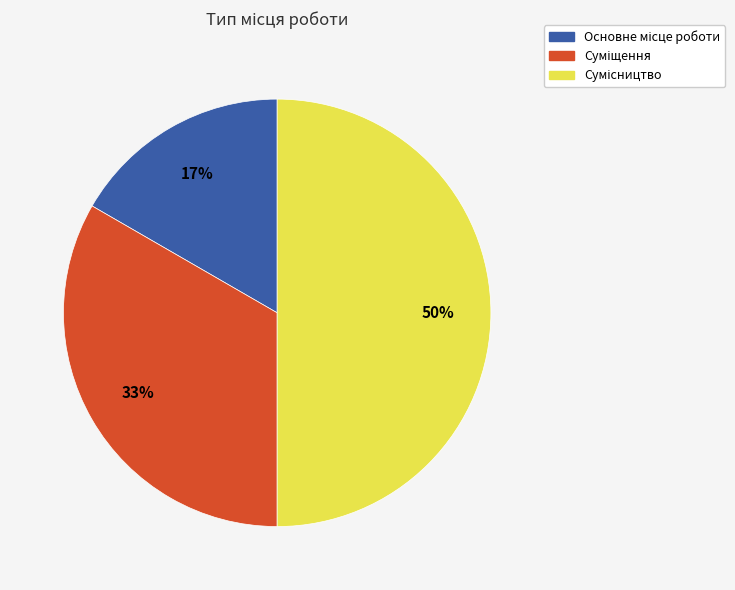

To the nearest percent, what is the difference between the largest and smallest slice percentages?

33%